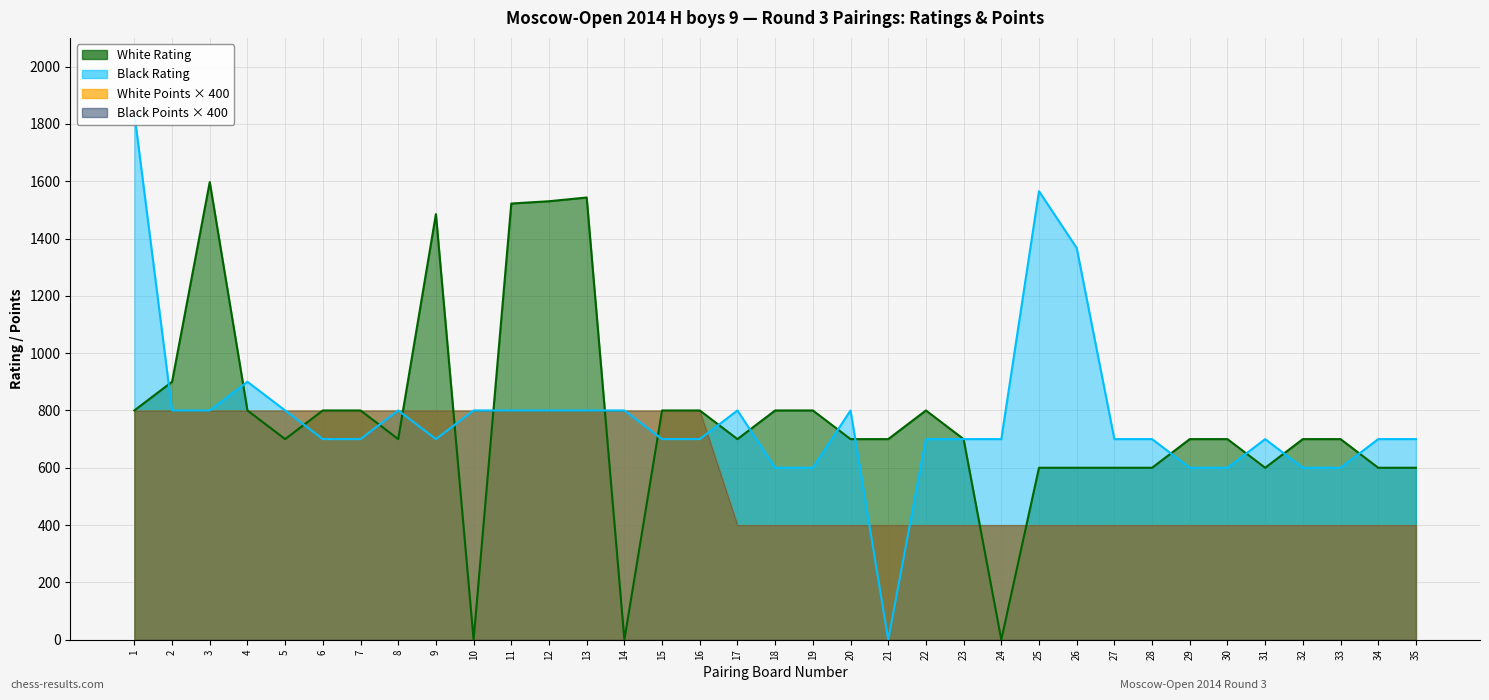

Which label corresponds to the smallest value in the chart?

10